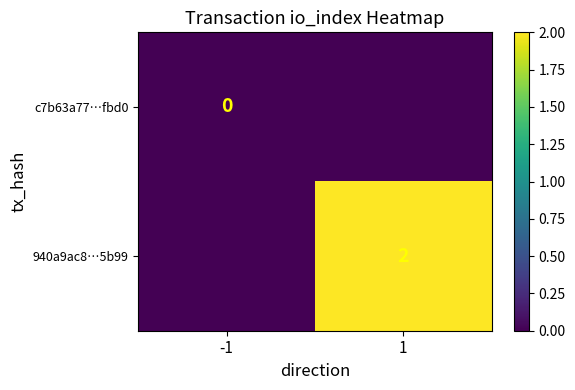

True or false: 940a9ac8…5b99 has a value of 2 at 1.

True